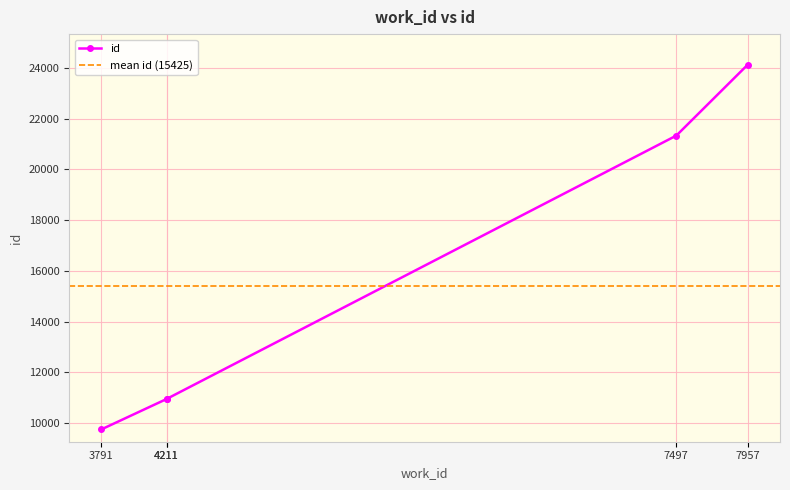

At which category does the chart reach its peak across all series?

7957